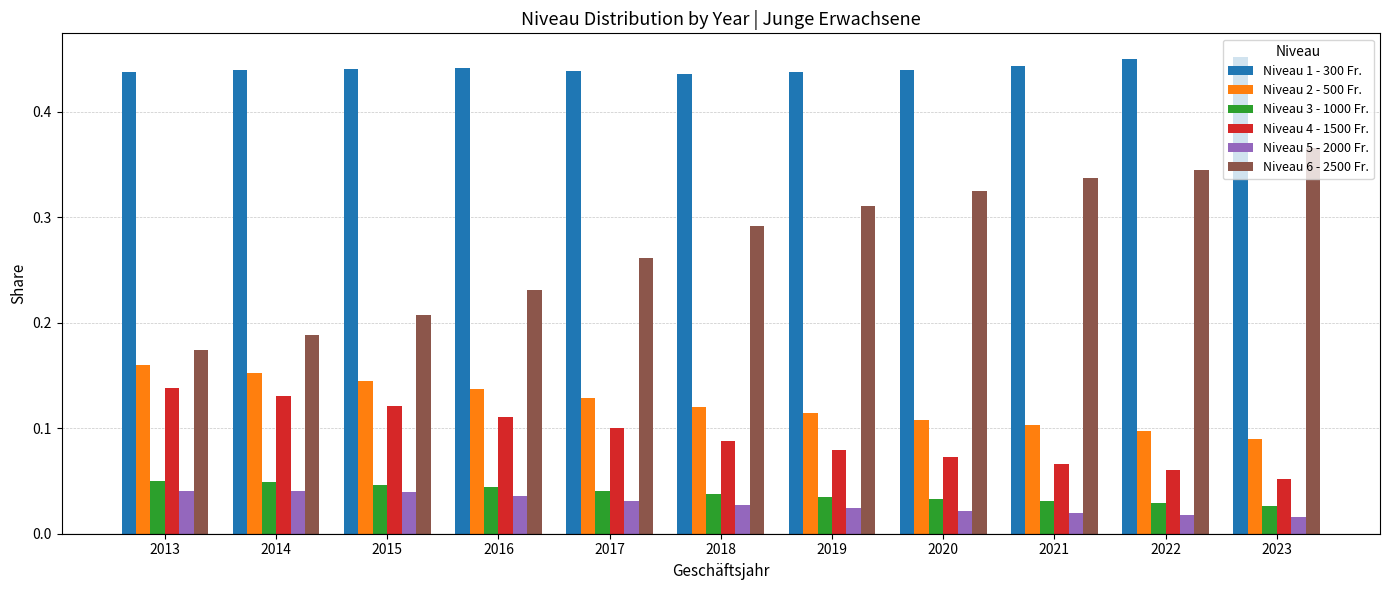

Is the value of Niveau 2 - 500 Fr. at 2014 greater than the value of Niveau 5 - 2000 Fr. at 2015?

Yes